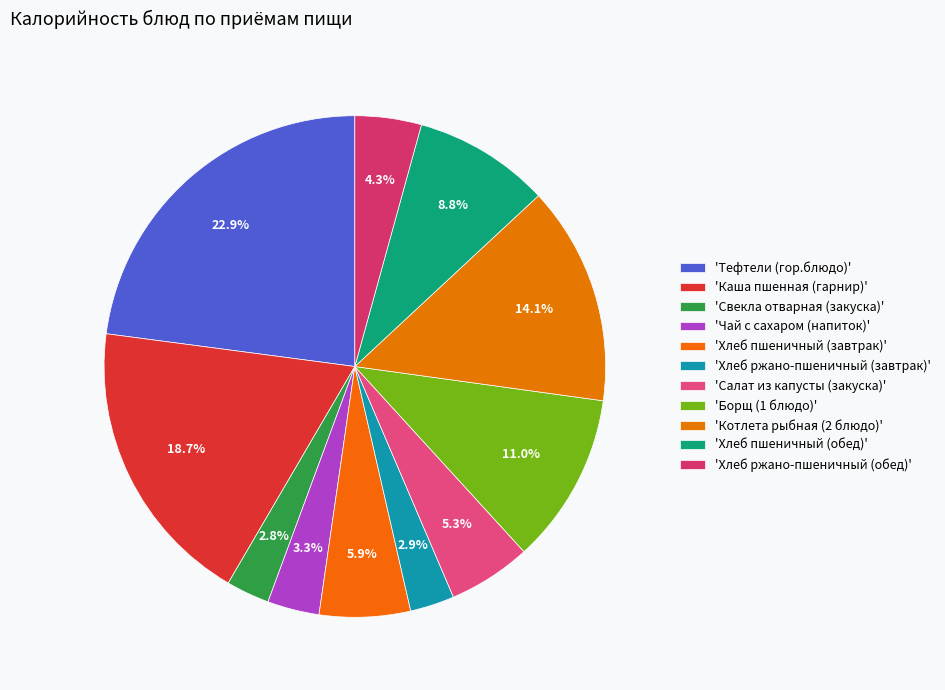

Is there a majority slice in this chart?

No